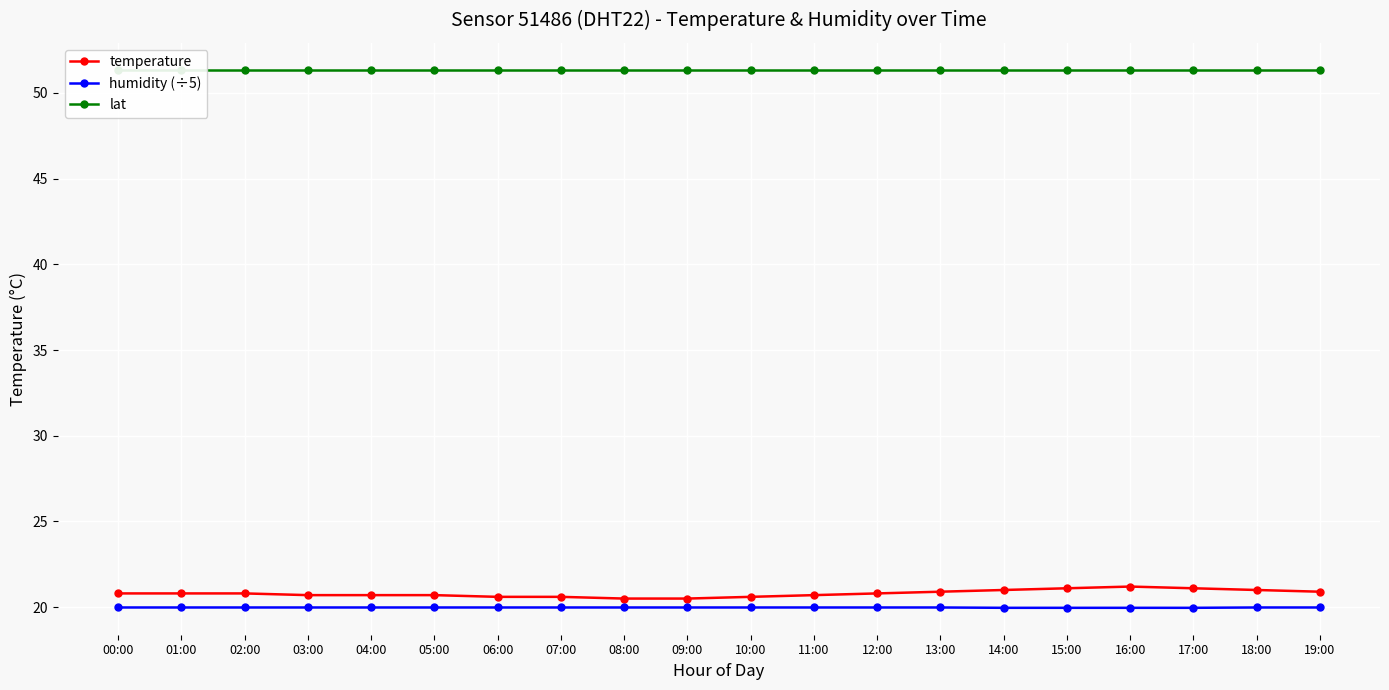

At which label is lat closest to 51?

00:00